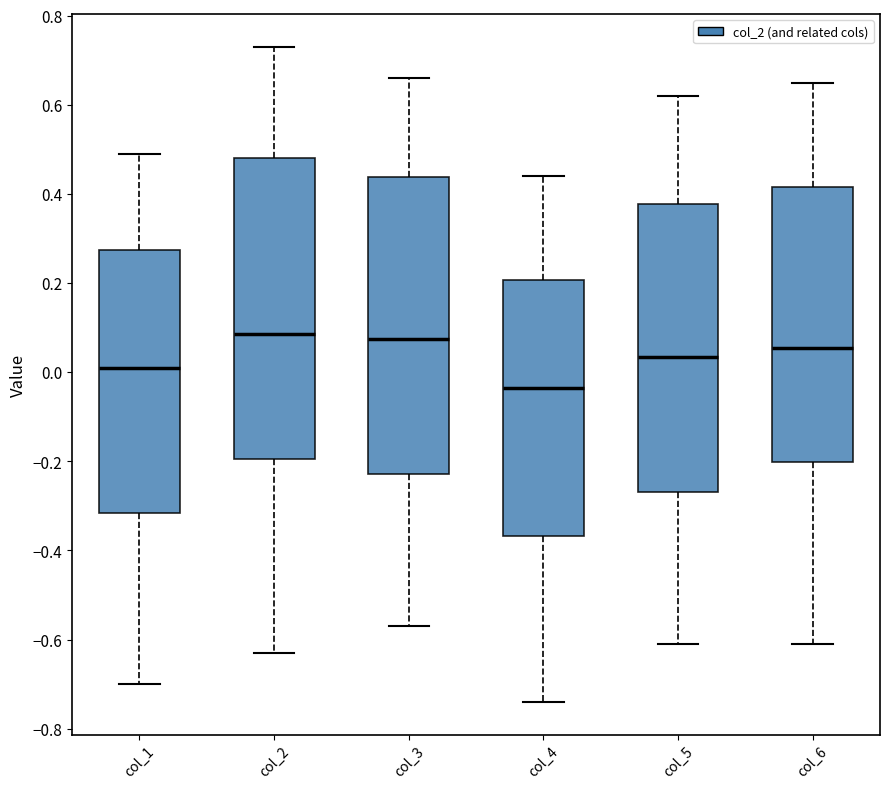

Reading left to right, transcribe this box plot: for each box, give where its median line is, the range the box spans, and where its two whiskers end, as read against the y-axis. The values are not printed on the chart, so give them approximately, as read against the axis.

col_1: median 0.02, box -0.32 to 0.28, whiskers -0.70 to 0.50
col_2: median 0.08, box -0.20 to 0.48, whiskers -0.62 to 0.74
col_3: median 0.08, box -0.22 to 0.44, whiskers -0.56 to 0.66
col_4: median -0.04, box -0.36 to 0.20, whiskers -0.74 to 0.44
col_5: median 0.04, box -0.26 to 0.38, whiskers -0.60 to 0.62
col_6: median 0.06, box -0.20 to 0.42, whiskers -0.60 to 0.66